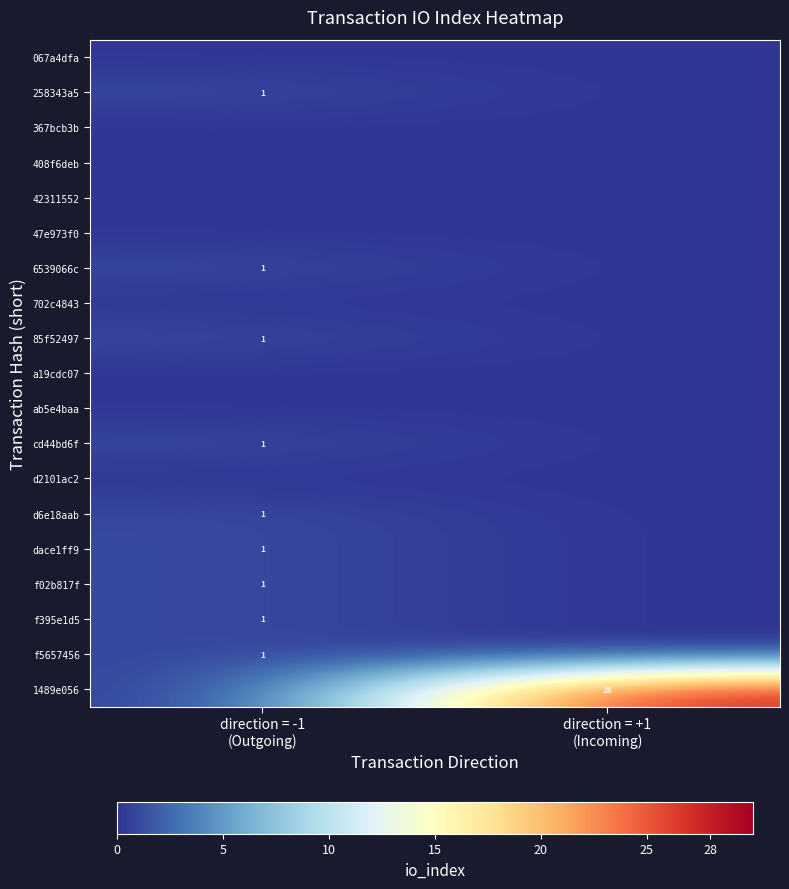

Between direction = -1
(Outgoing) and direction = +1
(Incoming), which is larger?

direction = -1
(Outgoing)